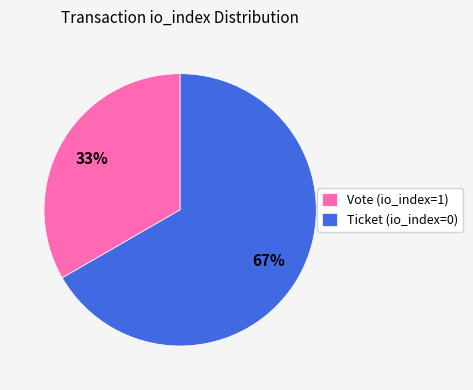

To the nearest percent, what portion does Ticket (io_index=0) represent?

67%